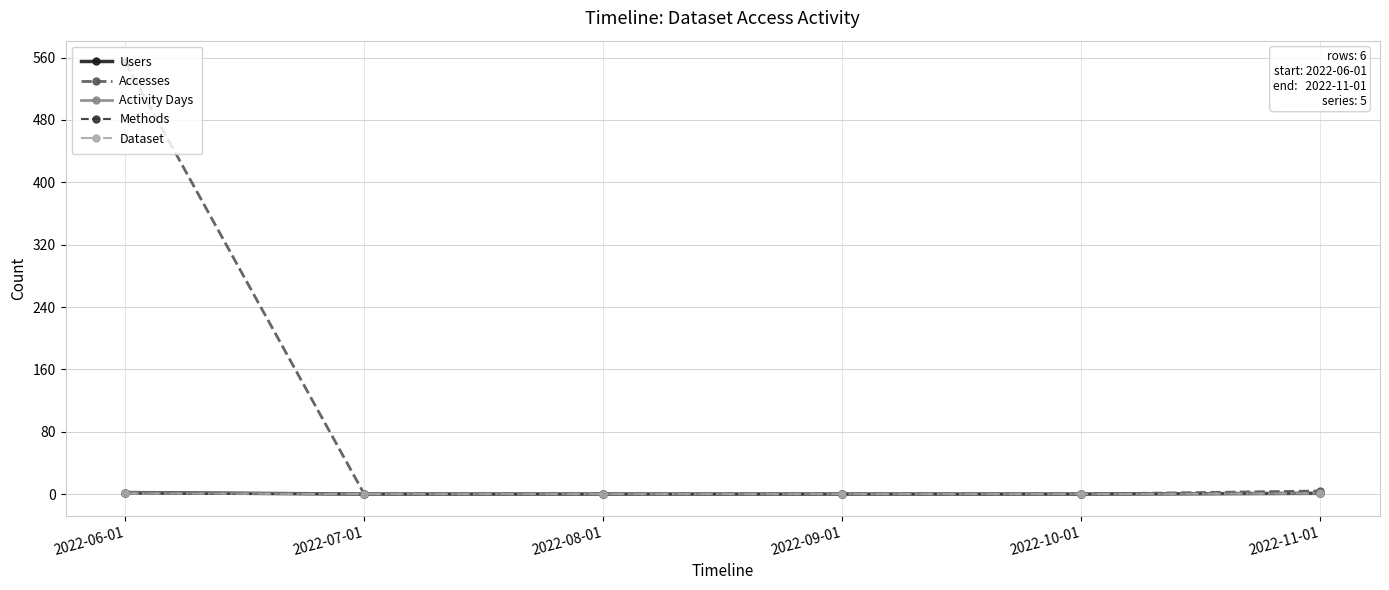

At which category is the sum across all series the highest?

2022-06-01